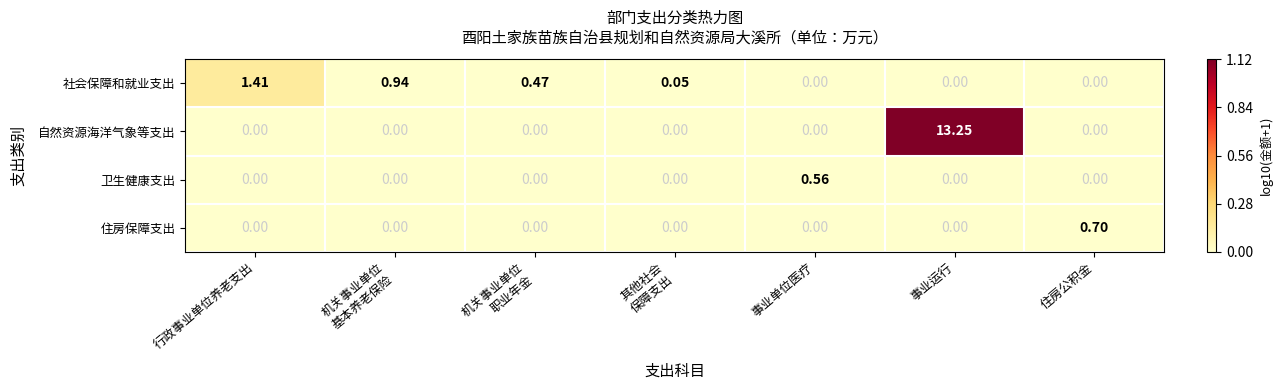

Which series has the largest total across all categories?

自然资源海洋气象等支出